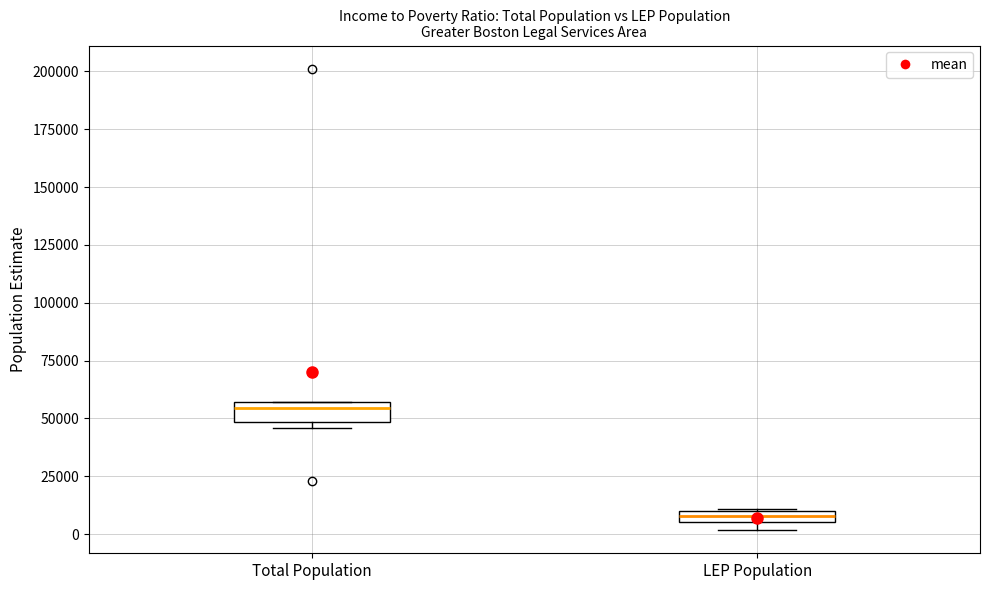

Which box has the highest median line?

Total Population